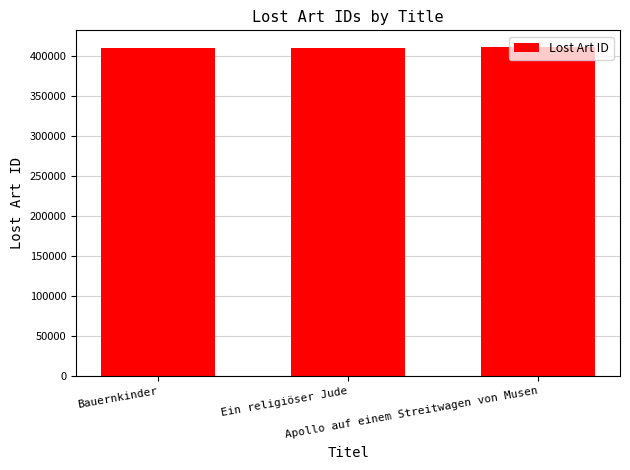

What is the approximate value at Ein religiöser Jude?

410108